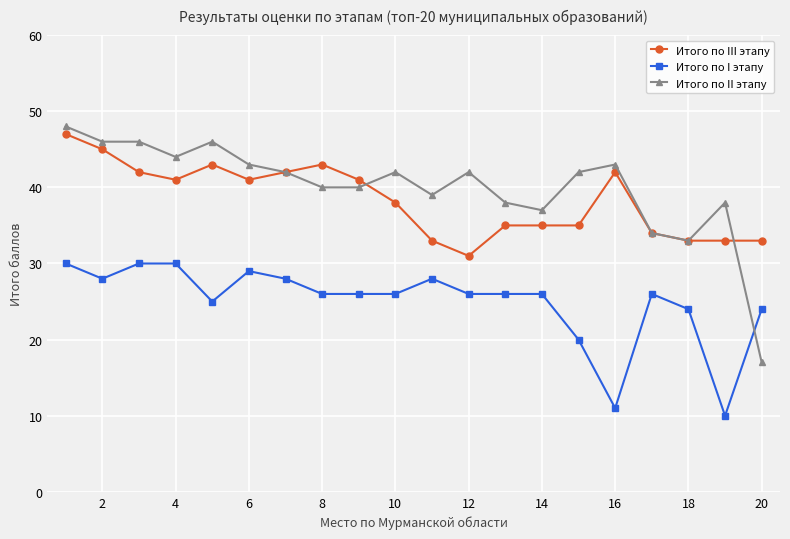

Which series ends up on top after the final intersection of Итого по I этапу and Итого по II этапу?

Итого по I этапу